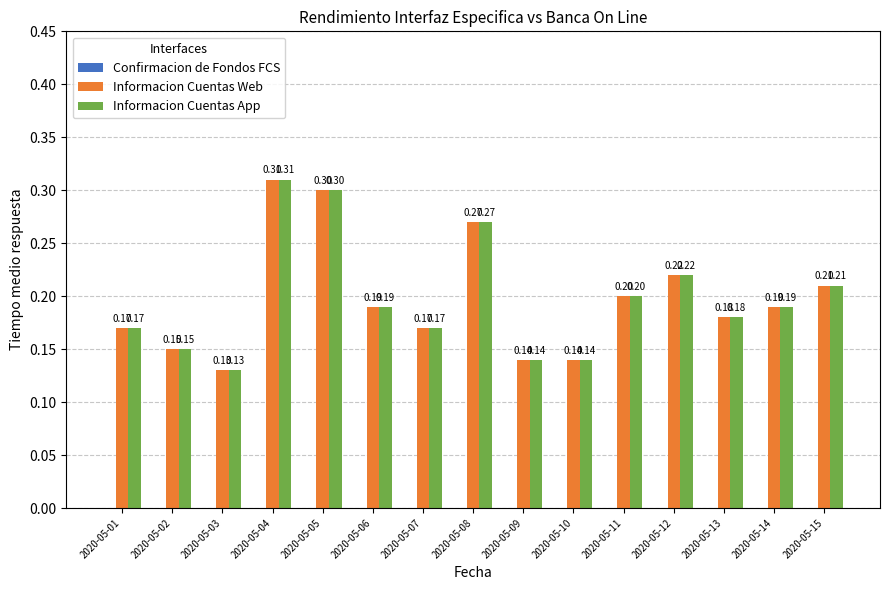

At how many categories does at least one series exceed 0?

15